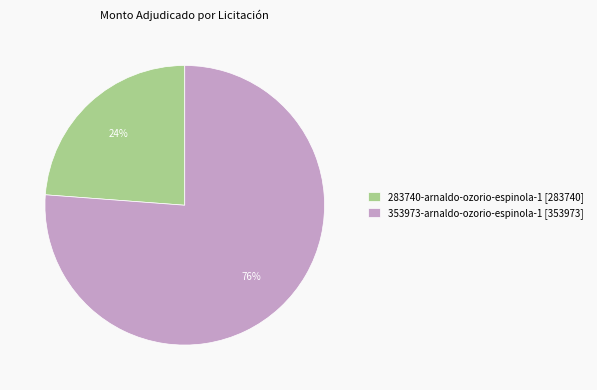

Is the sum of 283740-arnaldo-ozorio-espinola-1 [283740] and 353973-arnaldo-ozorio-espinola-1 [353973] greater than half?

Yes